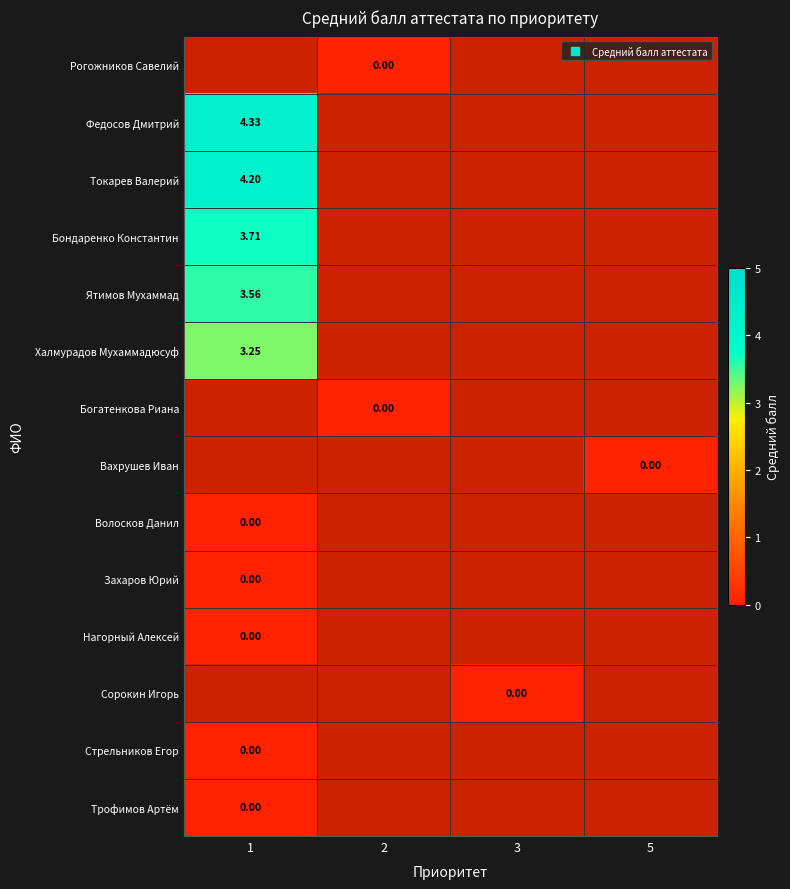

Rank the series by their maximum value, from lowest to highest.

Халмурадов Мухаммадюсуф, Богатенкова Риана, Вахрушев Иван, Волосков Данил, Захаров Юрий, Нагорный Алексей, Сорокин Игорь, Стрельников Егор, Трофимов Артём, Ятимов Мухаммад, Бондаренко Константин, Токарев Валерий, Рогожников Савелий, Федосов Дмитрий